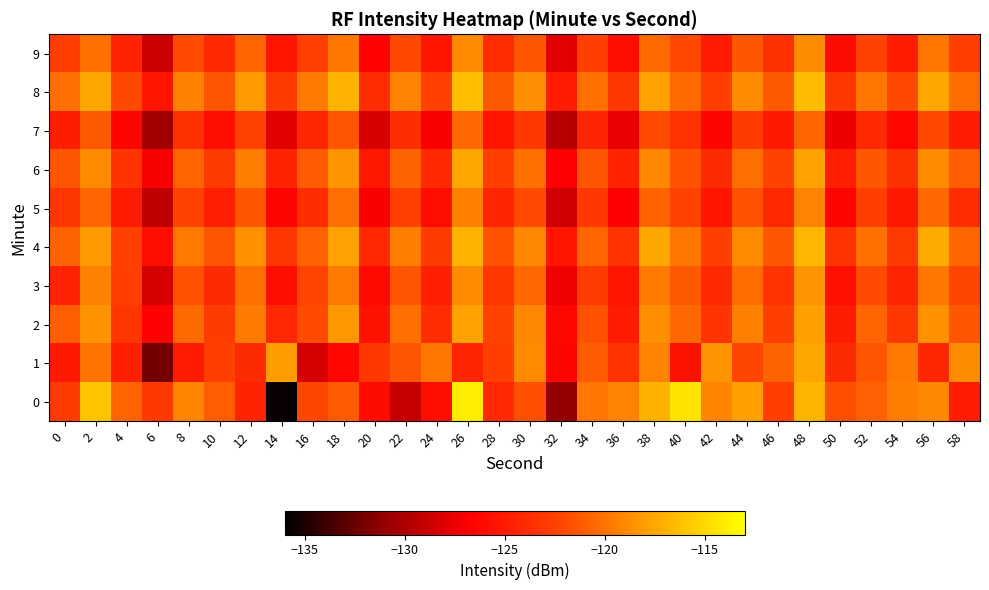

At 44, list the series in order from largest to smallest.

0, 4, 8, 2, 6, 3, 9, 5, 1, 7